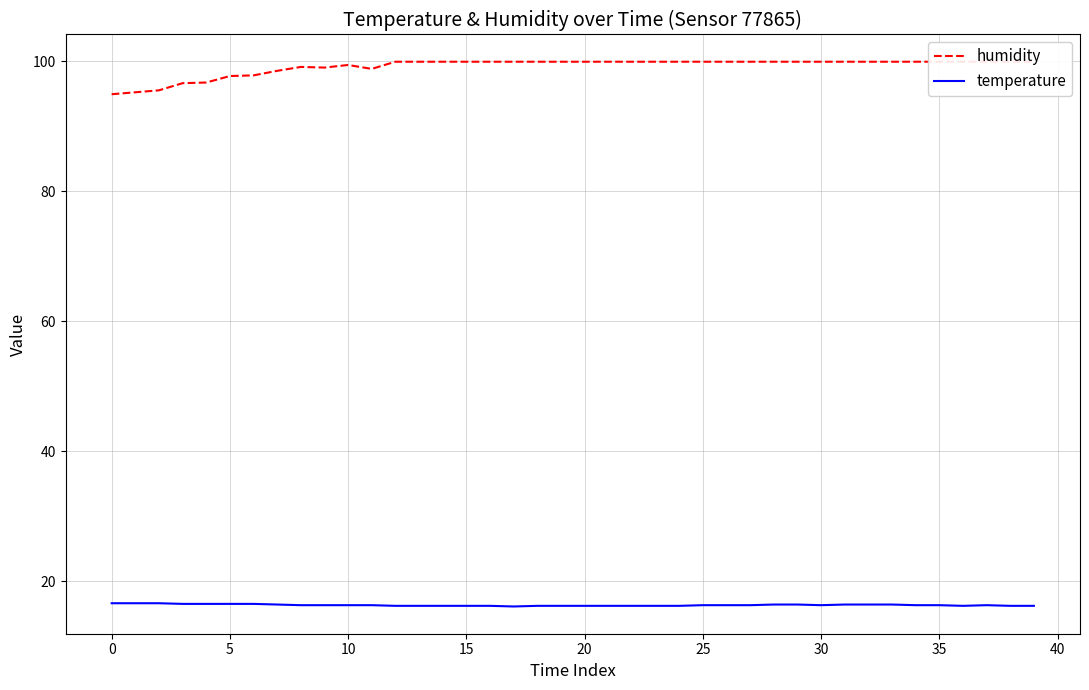

What is the lowest value of the temperature series?

16.1